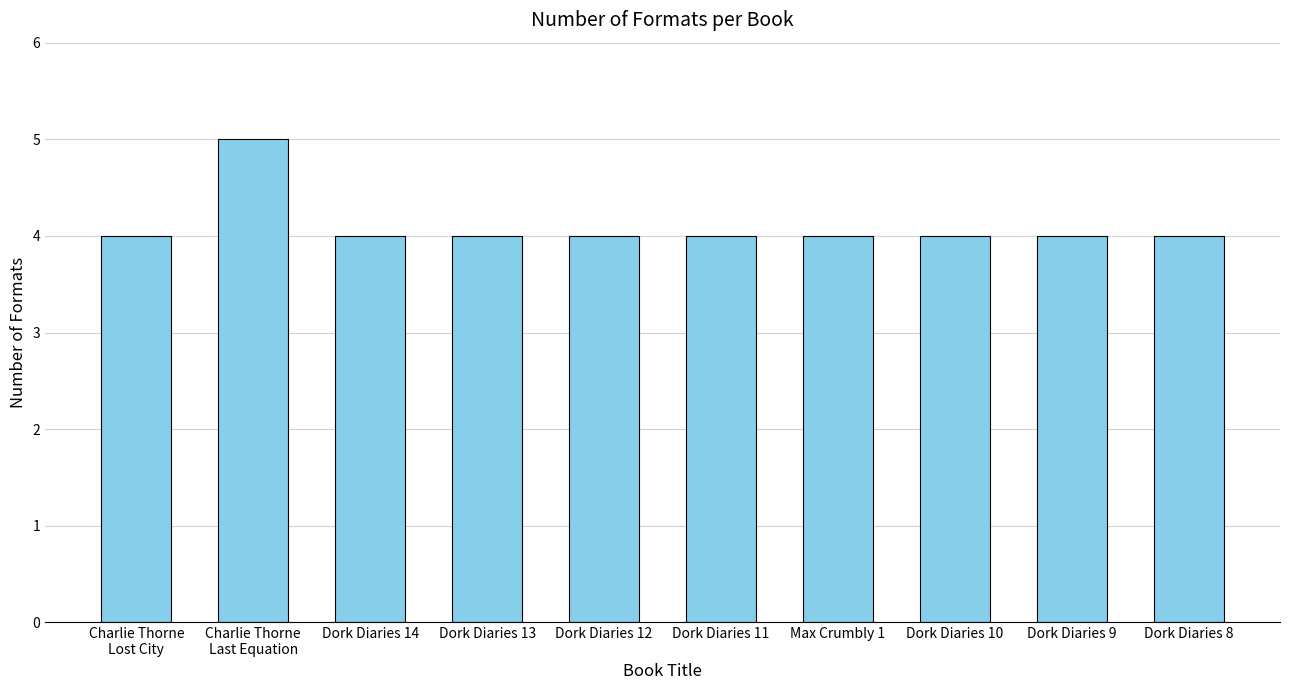

The chart shows a value of 6 at Max Crumbly 1. True or false?

False